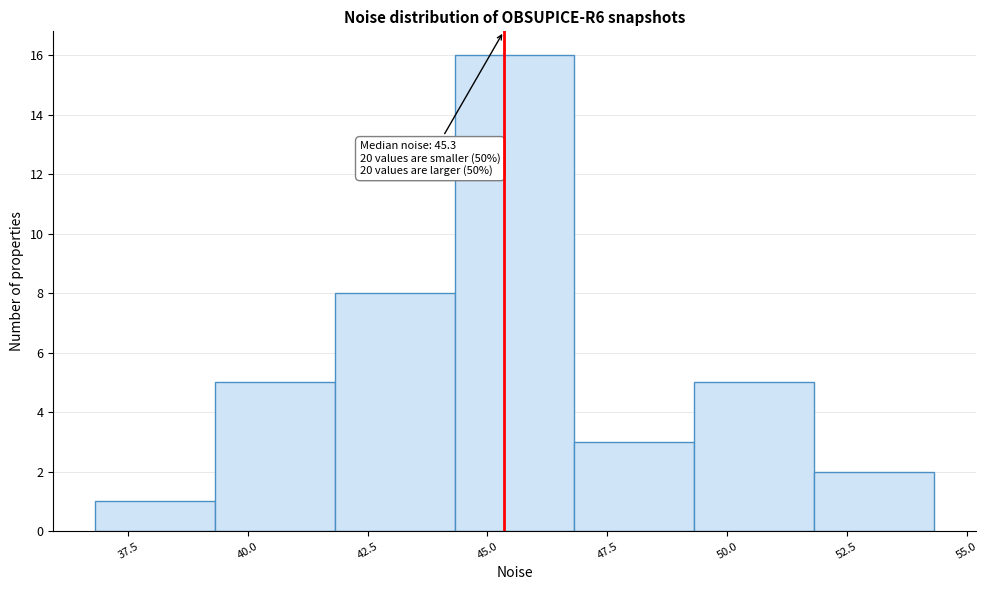

Which range on the x-axis has the tallest bar?

44.5 to 47.0